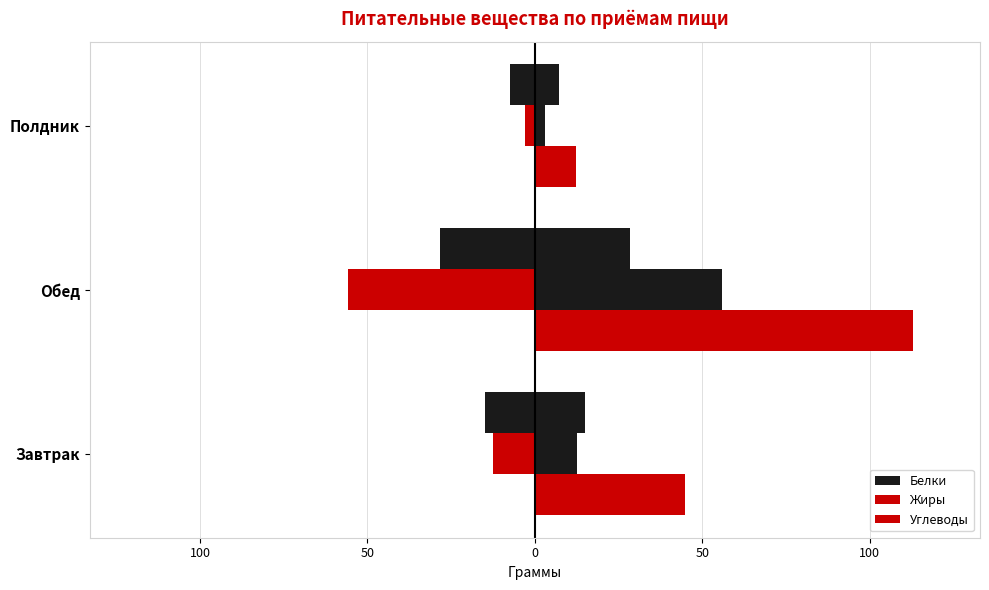

What is the smallest value displayed?

-55.8